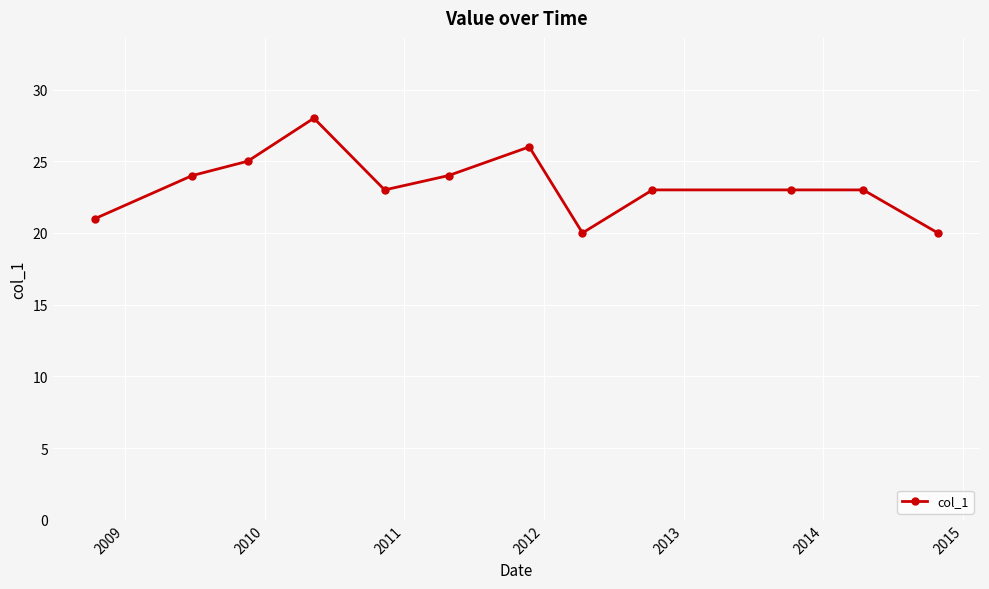

Reading left to right, transcribe all the data shown in this chart.

21	24	25	28	23	24	26	20	23	23	23	20